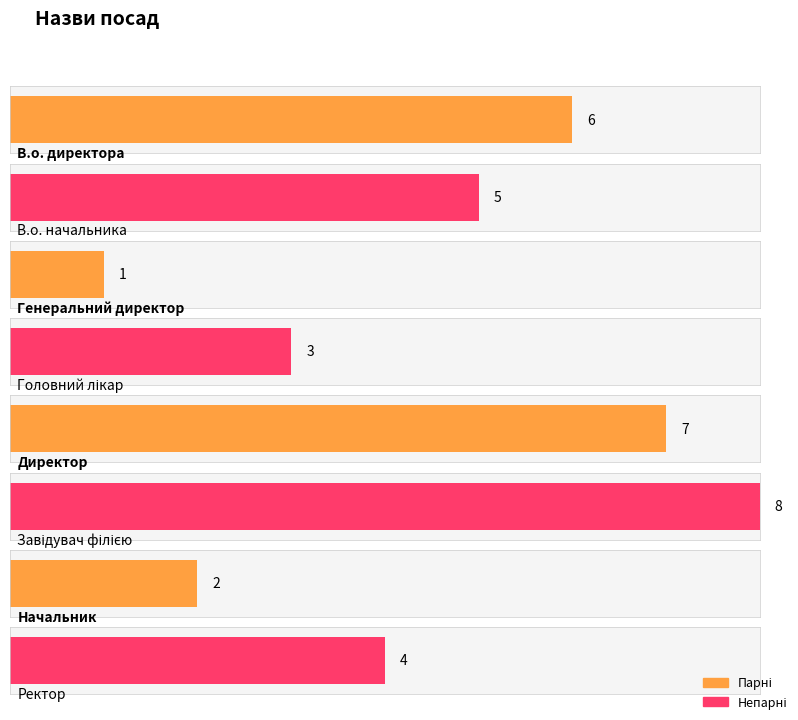

Does the chart contain stacked bars?

No